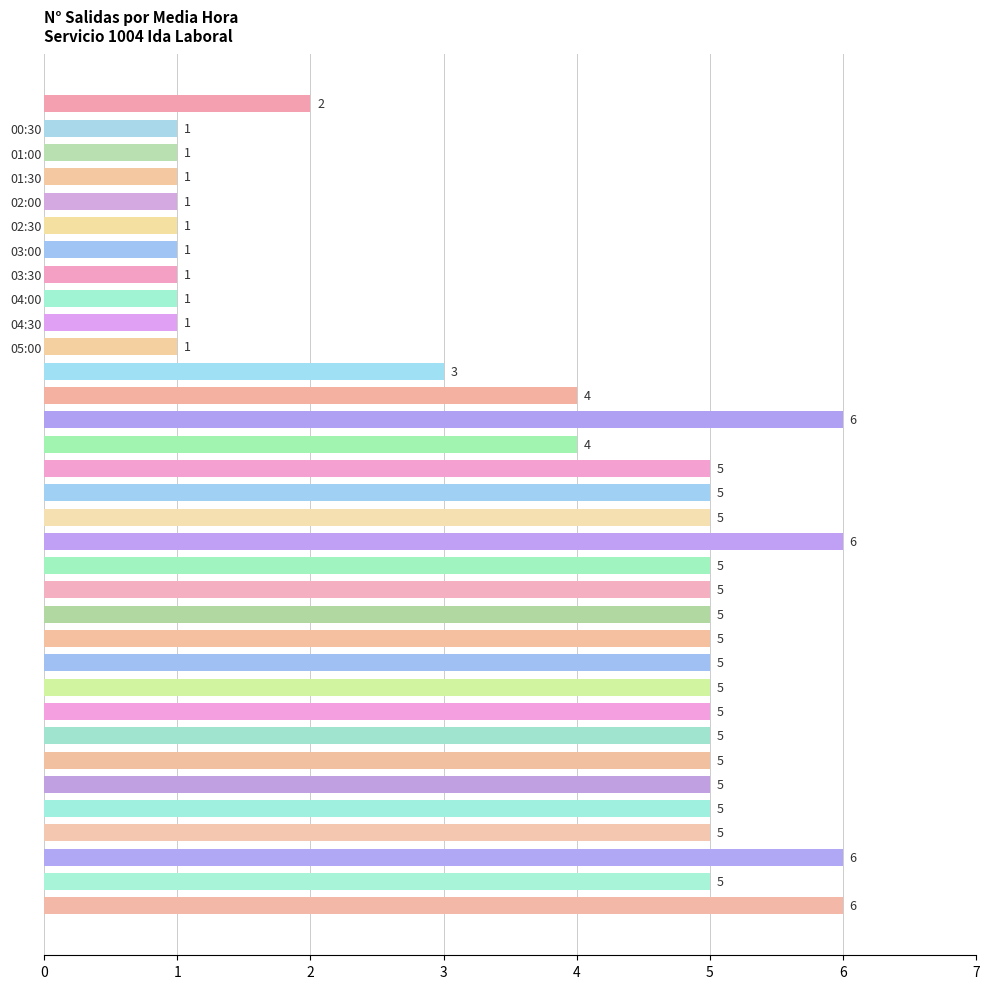

Where is the data nearest to the value 3?

05:30